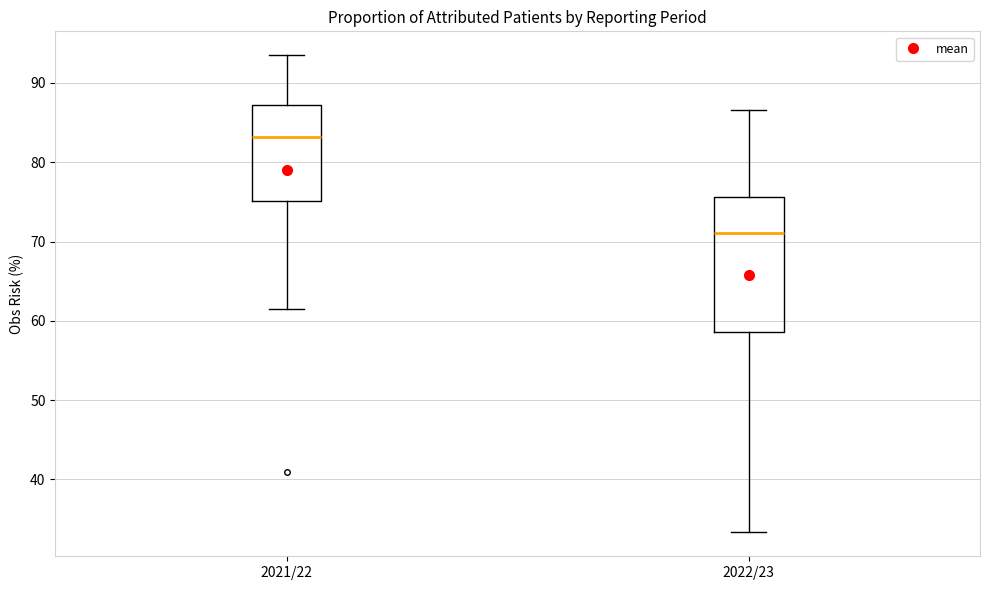

Comparing the boxes themselves (not the whiskers), which one is the tallest?

2022/23